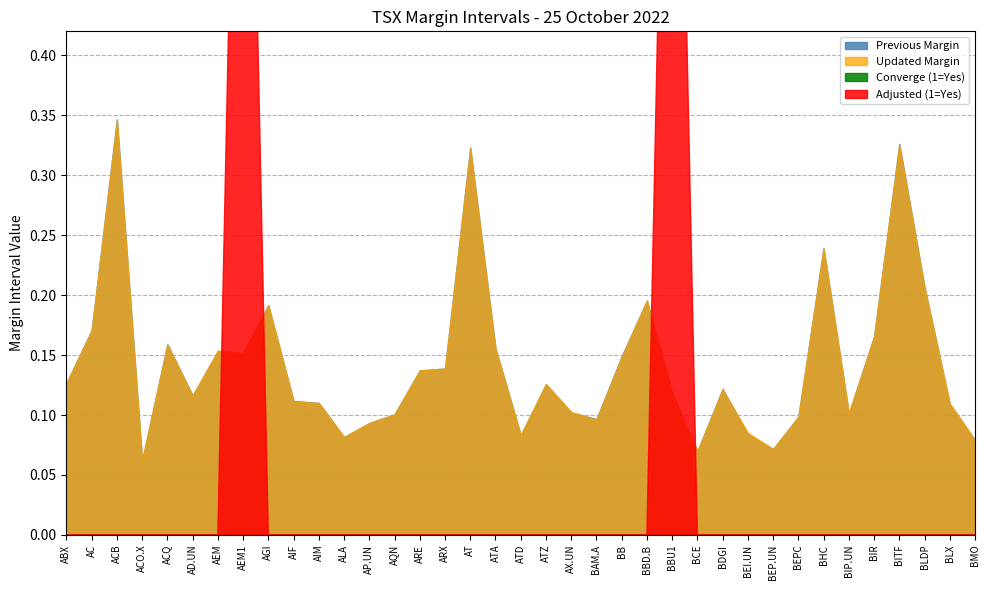

True or false: Updated Margin has a value of 0.0 at BAM.A.

False